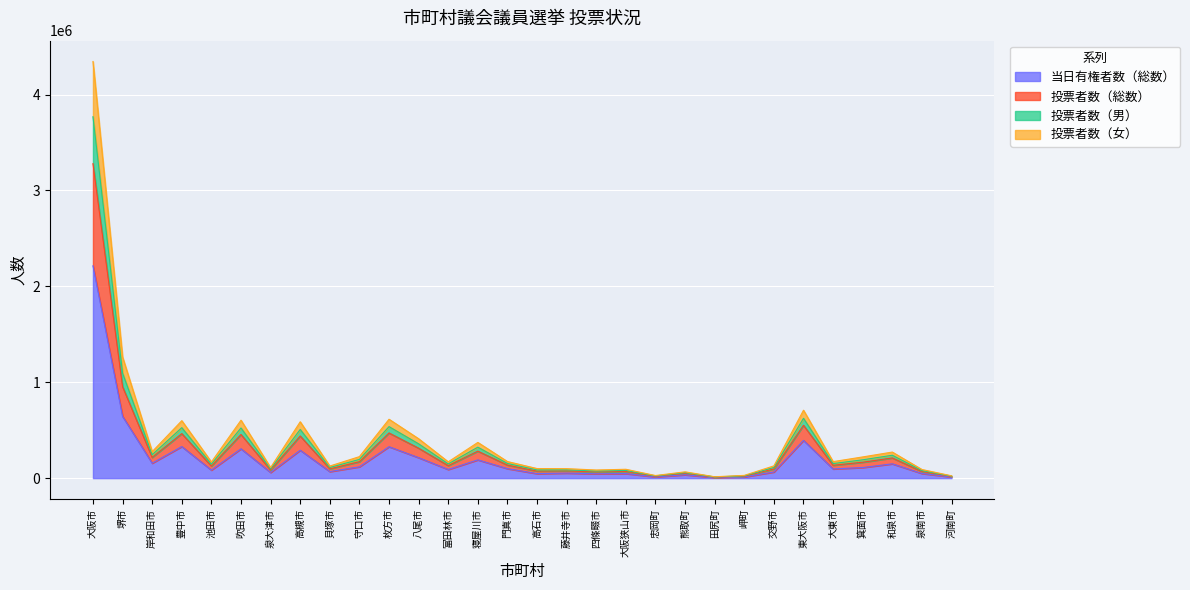

Is it true that 投票者数（総数） equals 182650 at 泉大津市?

False